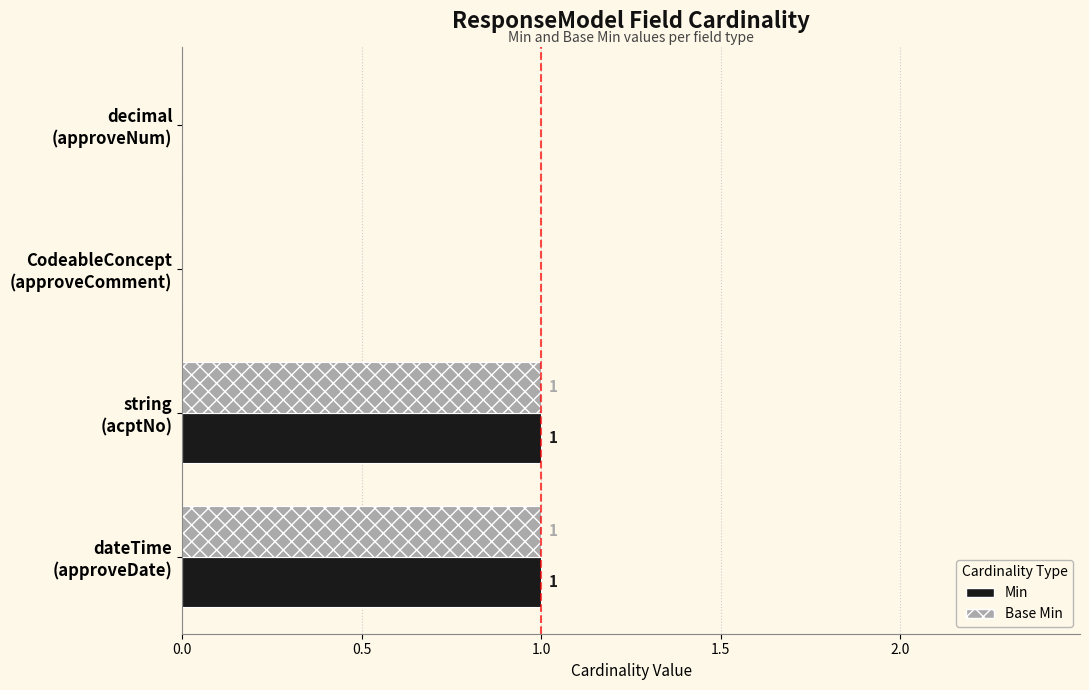

How many Min values are between 0 and 1?

4